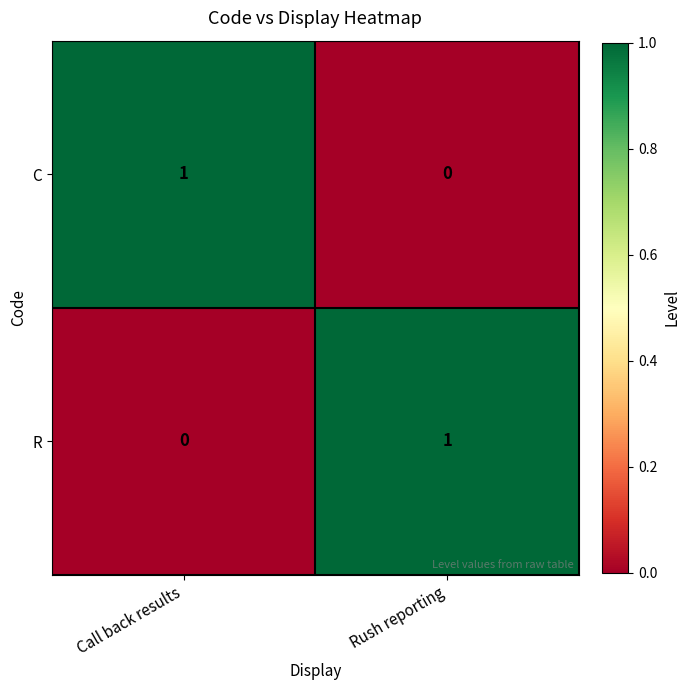

Is the value of R at Rush reporting greater than the value of C at Rush reporting?

Yes